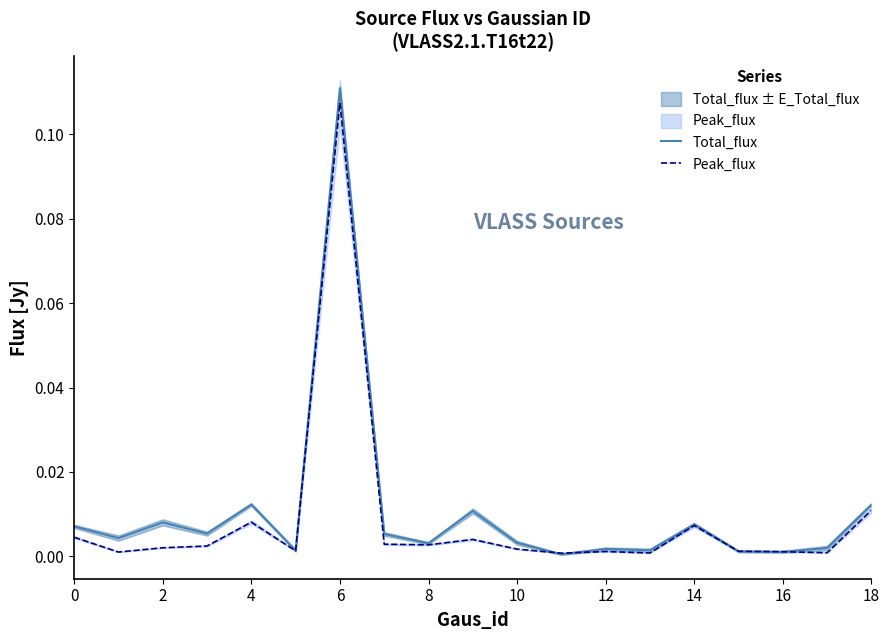

Rank the series at 10 from lowest to highest value.

Peak_flux, Total_flux